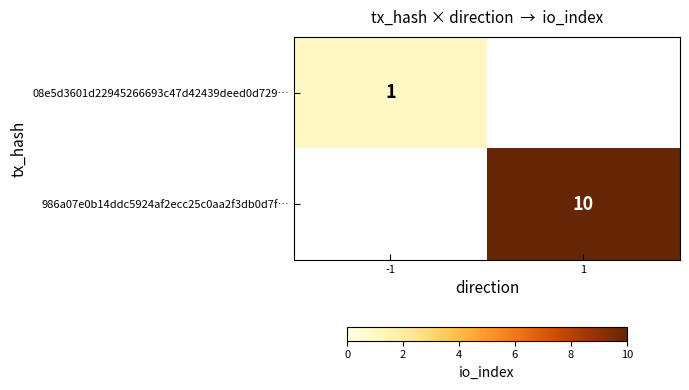

True or false: 08e5d3601d22945266693c47d42439deed0d729… has a value of 1 at -1.

True